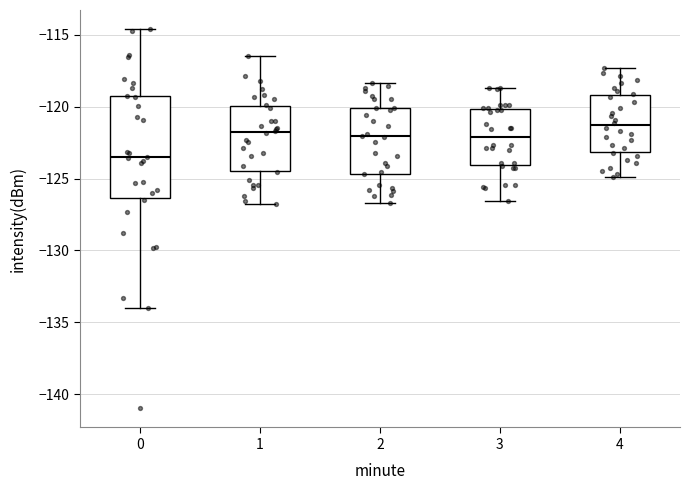

Where is the lower edge of the box at x = 1 on the y-axis? The values are not printed on the chart, so give them approximately, as read against the axis.

-124.5